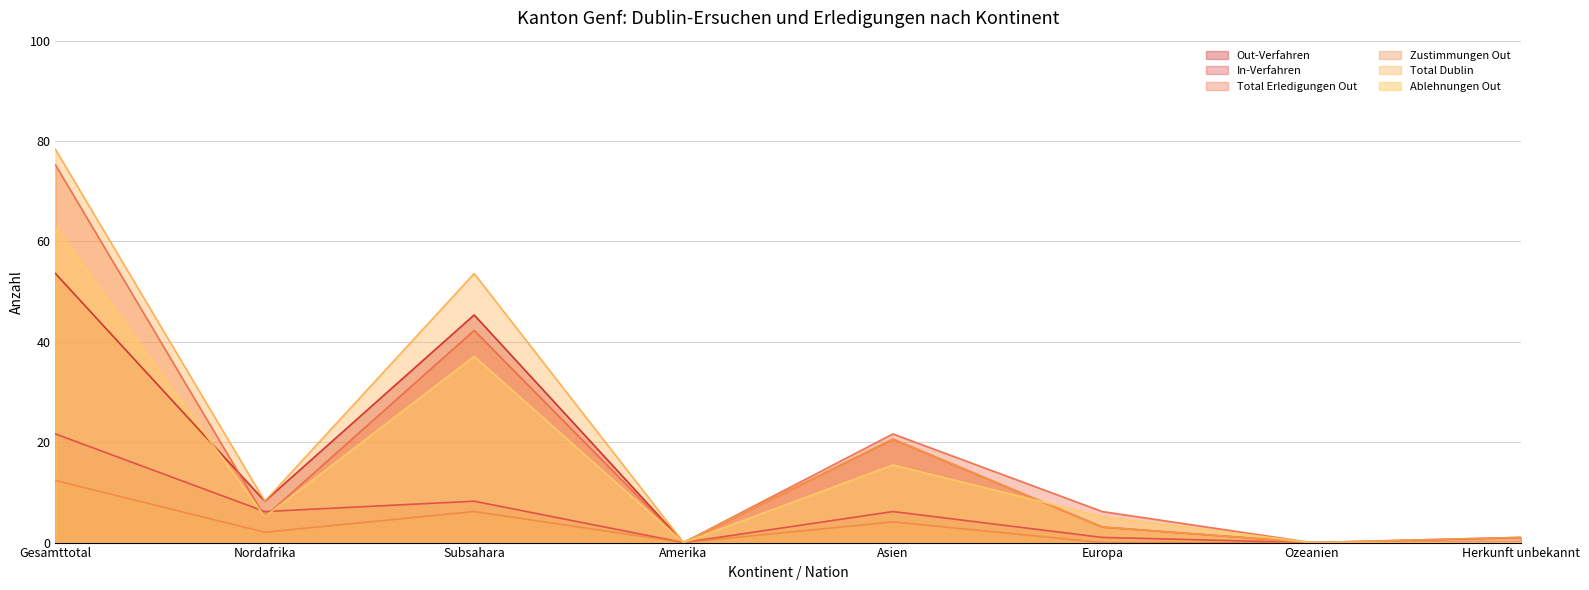

How many interior local peaks does the Total Erledigungen Out series have?

2